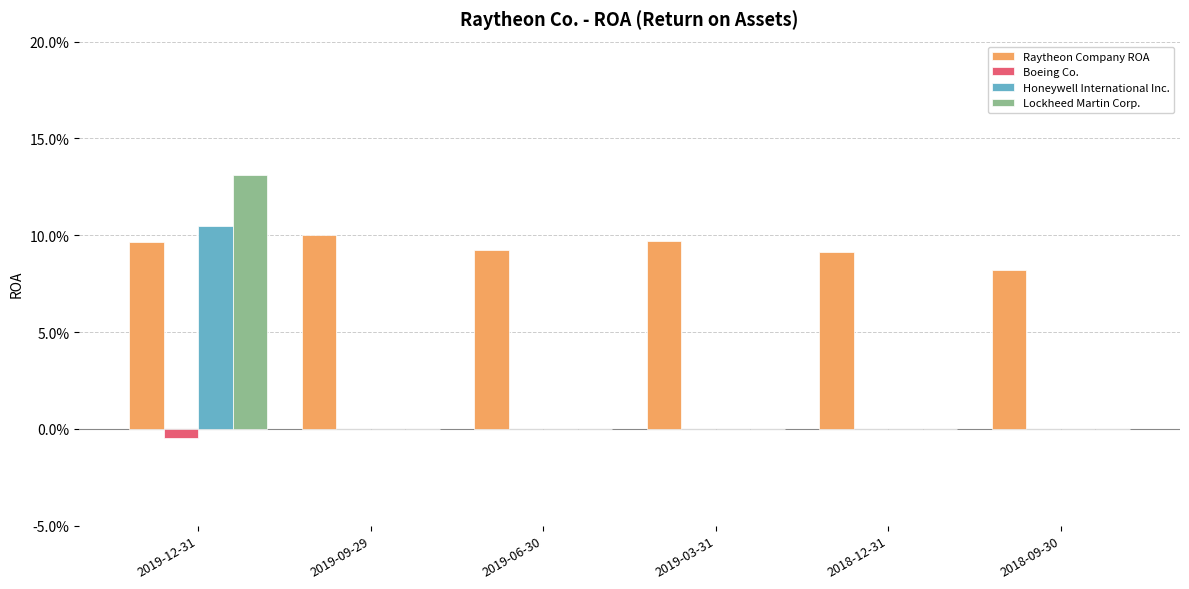

What is the difference between the maximum and minimum values in the Honeywell International Inc. series?

0.1